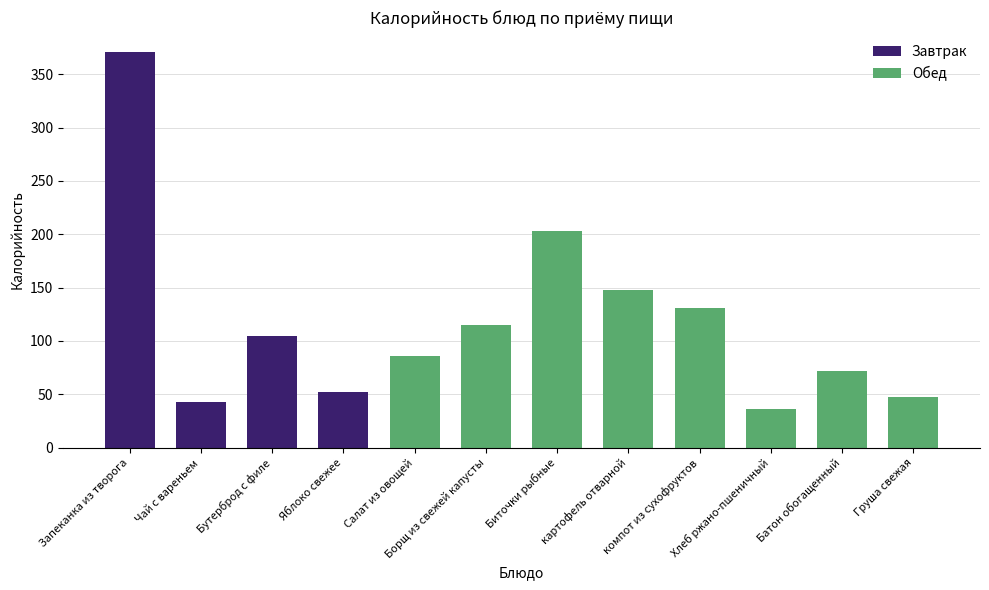

Reading left to right, extract all data points from this chart.

Запеканка из творога=371	Чай с вареньем=43	Бутерброд с филе=105	Яблоко свежее=52	Салат из овощей=86	Борщ из свежей капусты=115	Биточки рыбные=203	картофель отварной=148	компот из сухофруктов=131	Хлеб ржано-пшеничный=36	Батон обогащенный=72	Груша свежая=47